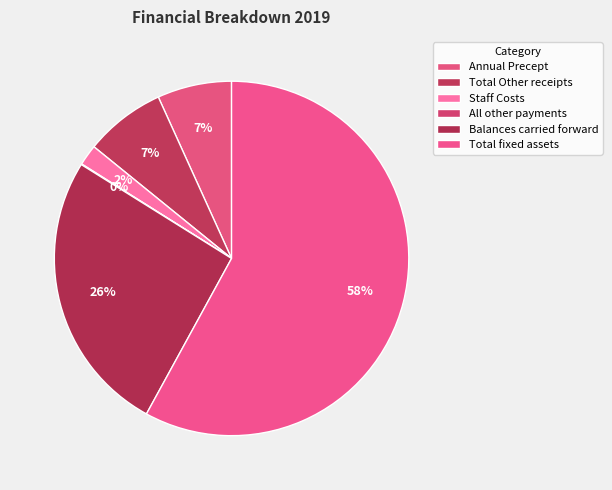

To the nearest percent, what portion does Annual Precept represent?

7%